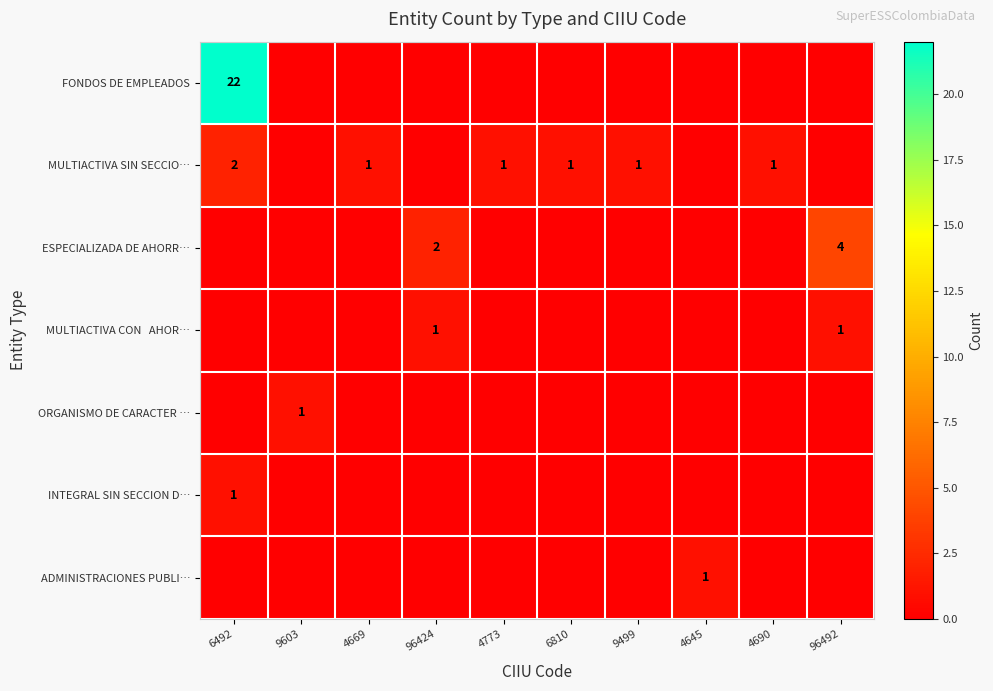

The MULTIACTIVA SIN SECCIO… series shows 1 at 4669. True or false?

True